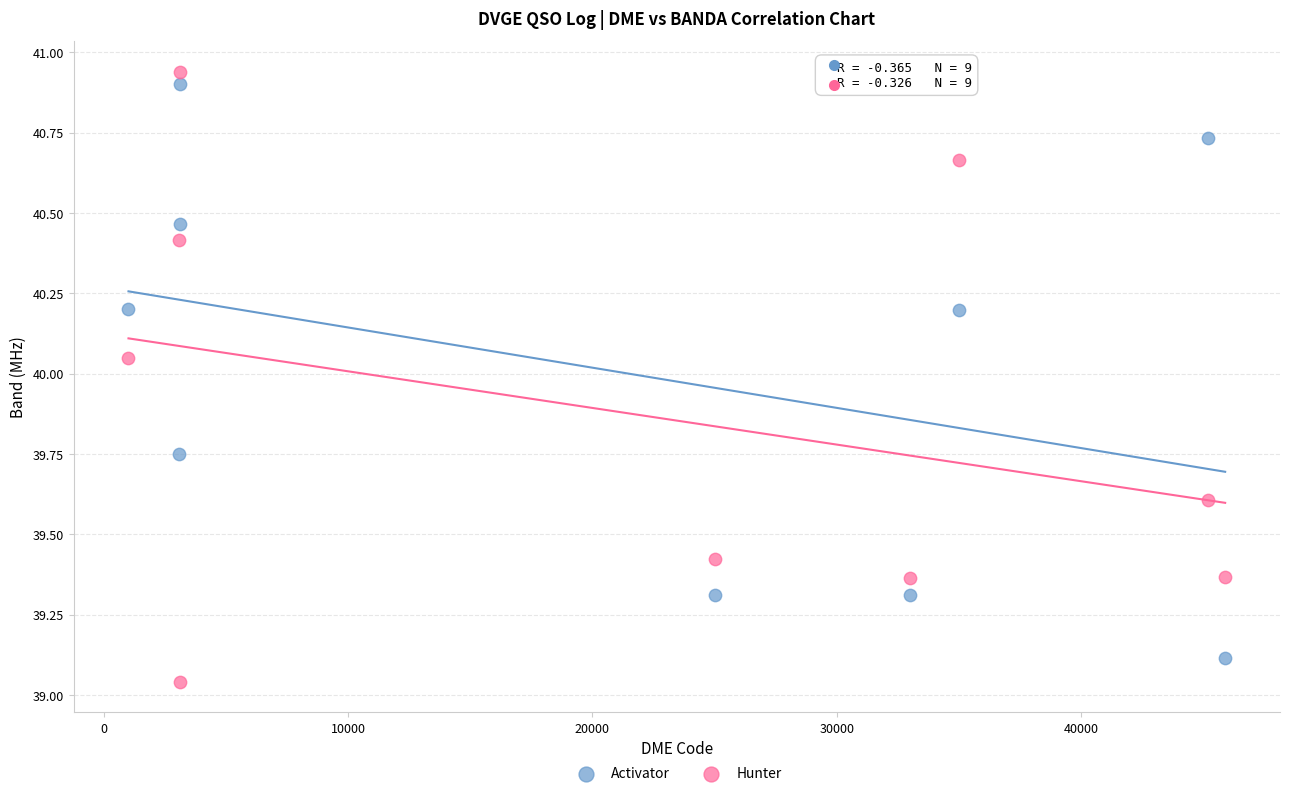

Which series reaches the maximum Y coordinate?

Hunter